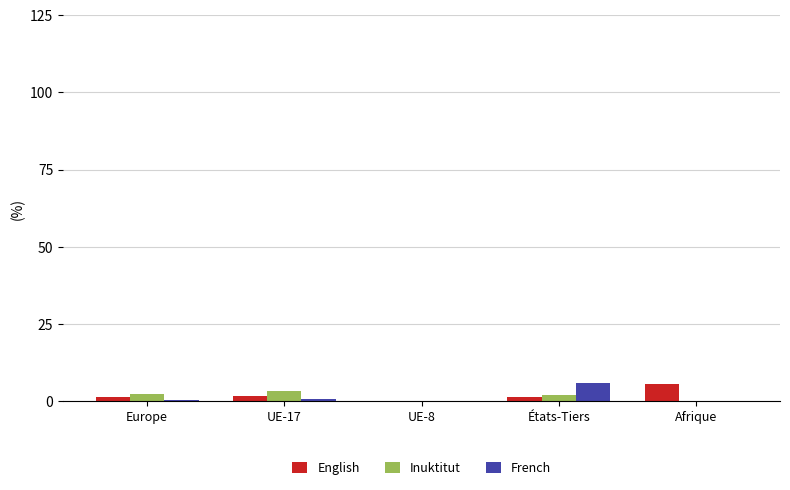

At which category is the sum across all series the highest?

États-Tiers